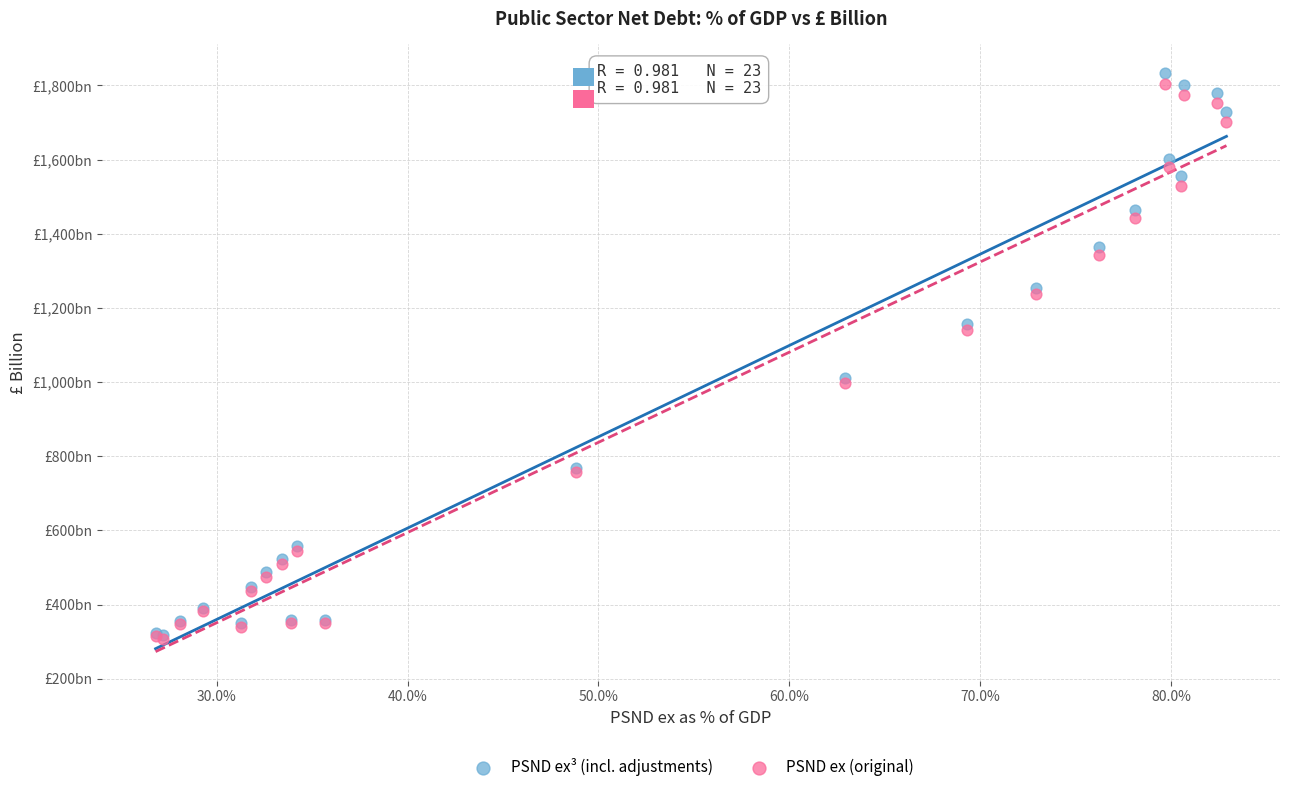

What are all the series names shown in the legend?

PSND ex³ (incl. adjustments), PSND ex (original)